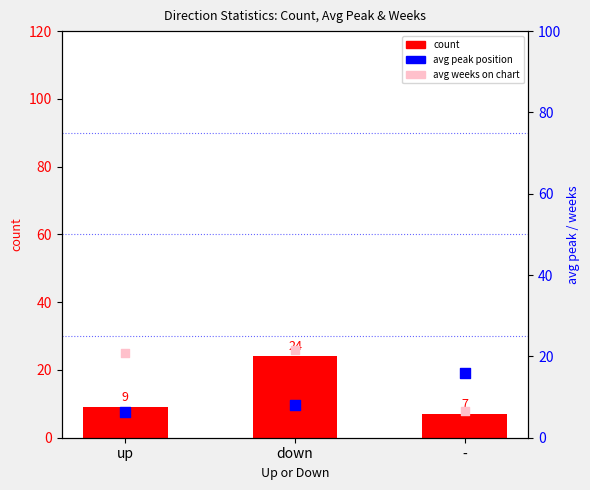

At how many categories does at least one series exceed 8?

3